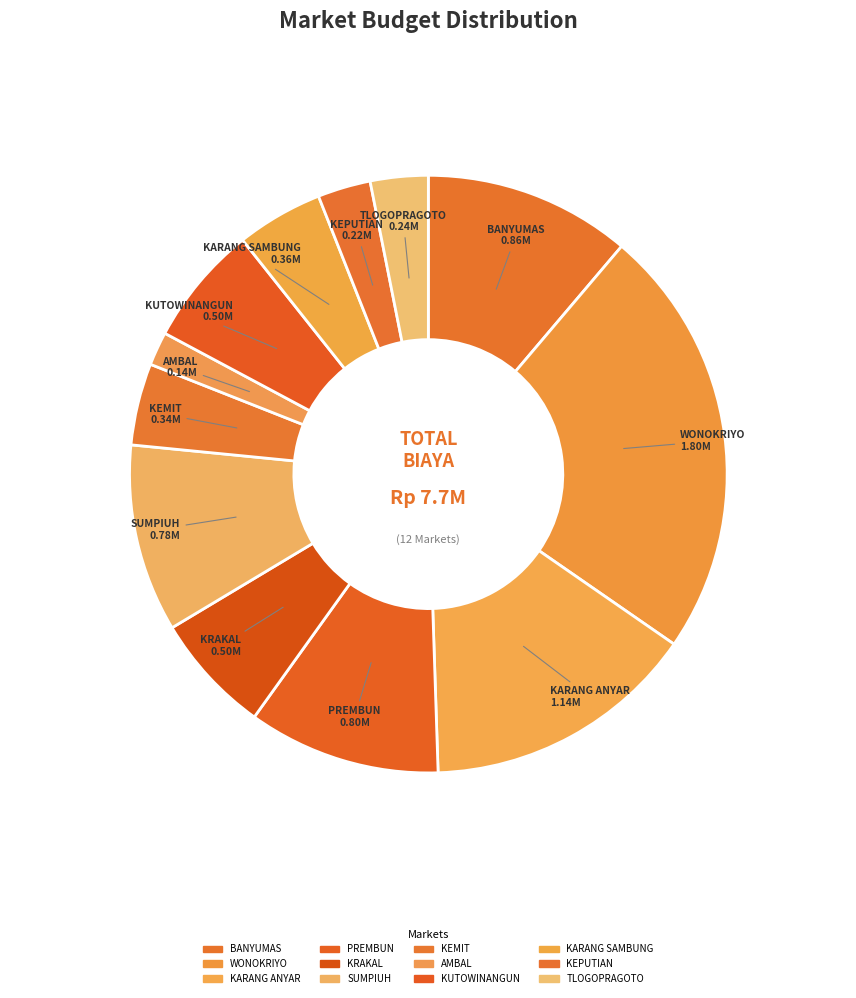

How many segments does this pie chart have?

12